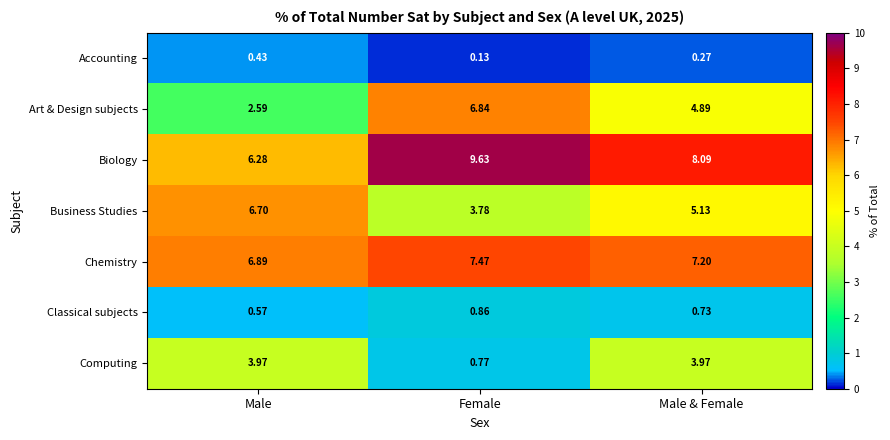

At which category is the sum across all series the highest?

Male & Female